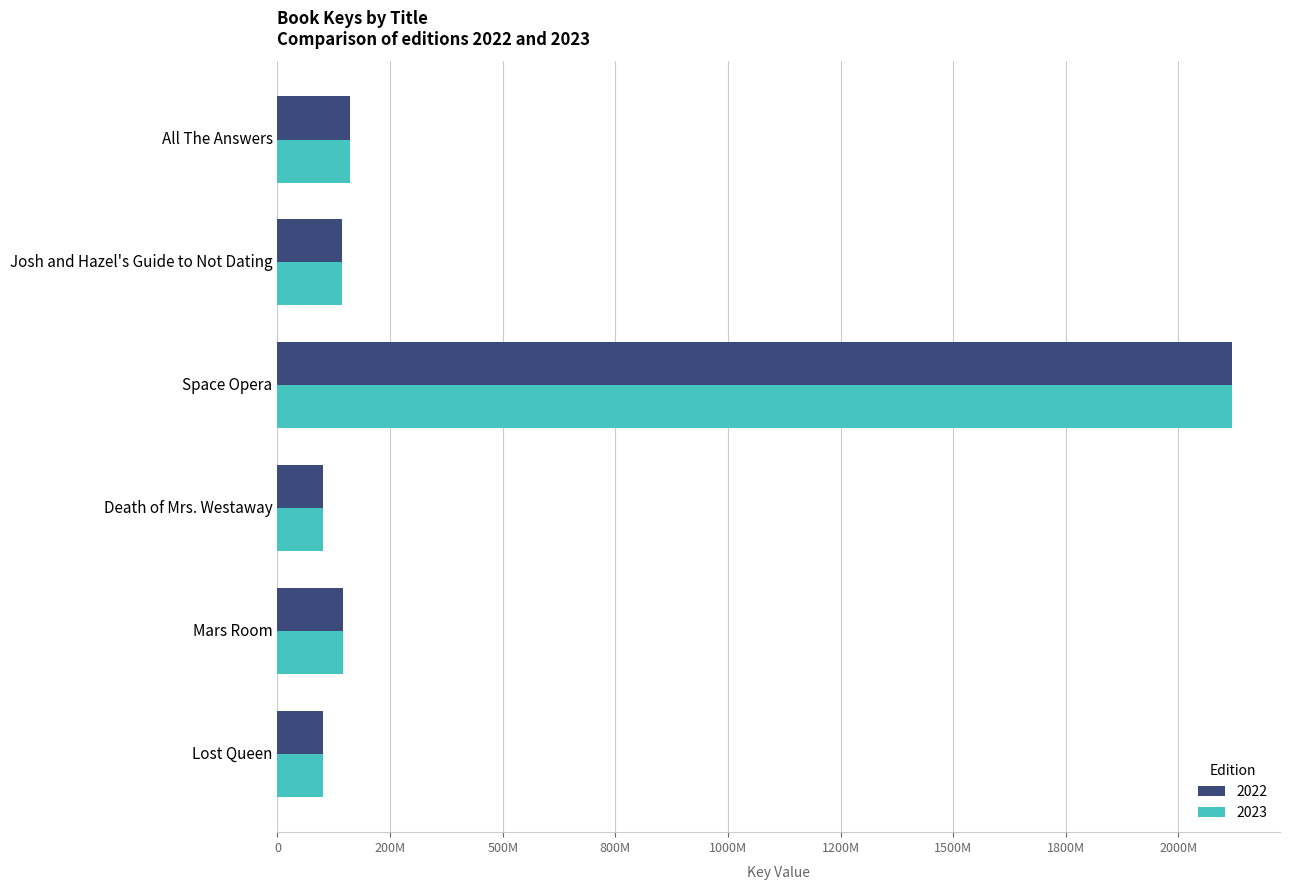

What is the approximate value of 2023 at Lost Queen, to the nearest 50?

101034400